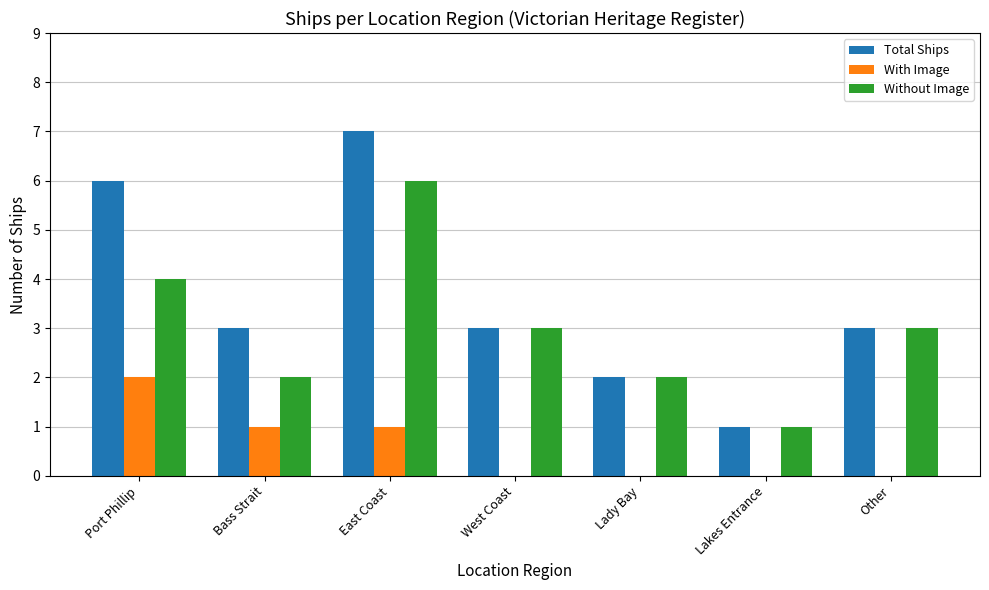

Read the Without Image value at Other.

3